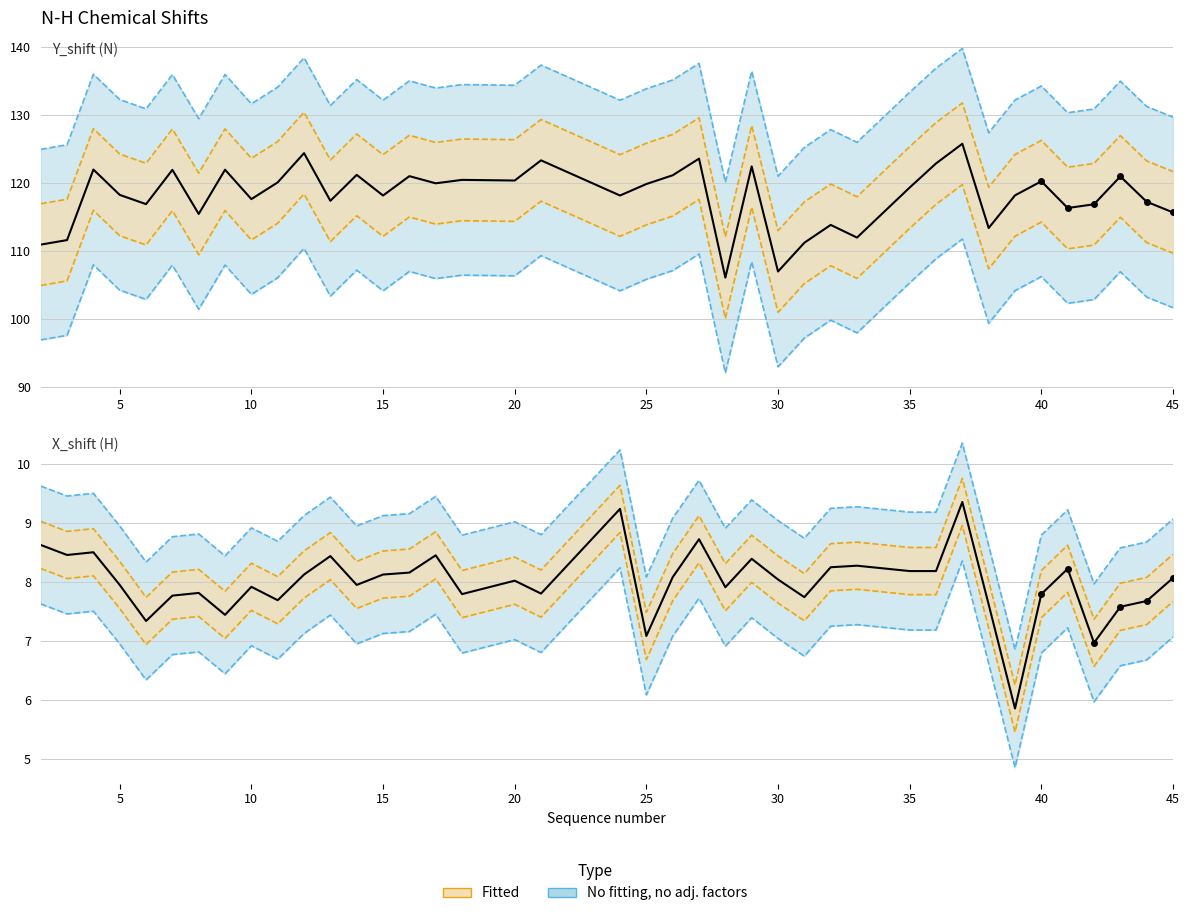

True or false: X_shift and Y_shift intersect in this chart.

False